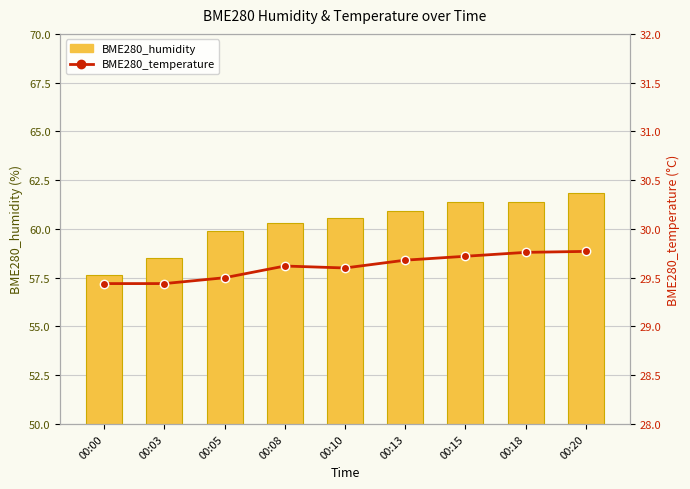

True or false: BME280_humidity has a value of 25.5 at 00:10.

False